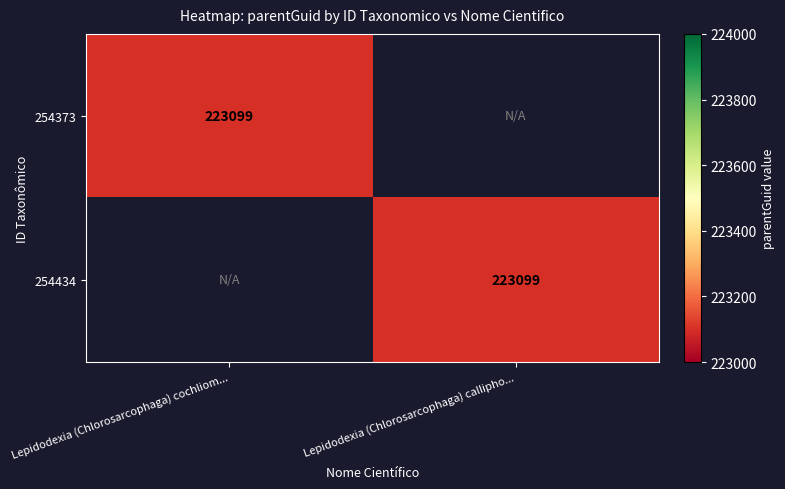

The value of 254373 at Lepidodexia (Chlorosarcophaga) cochliom... is 223099. True or false?

True